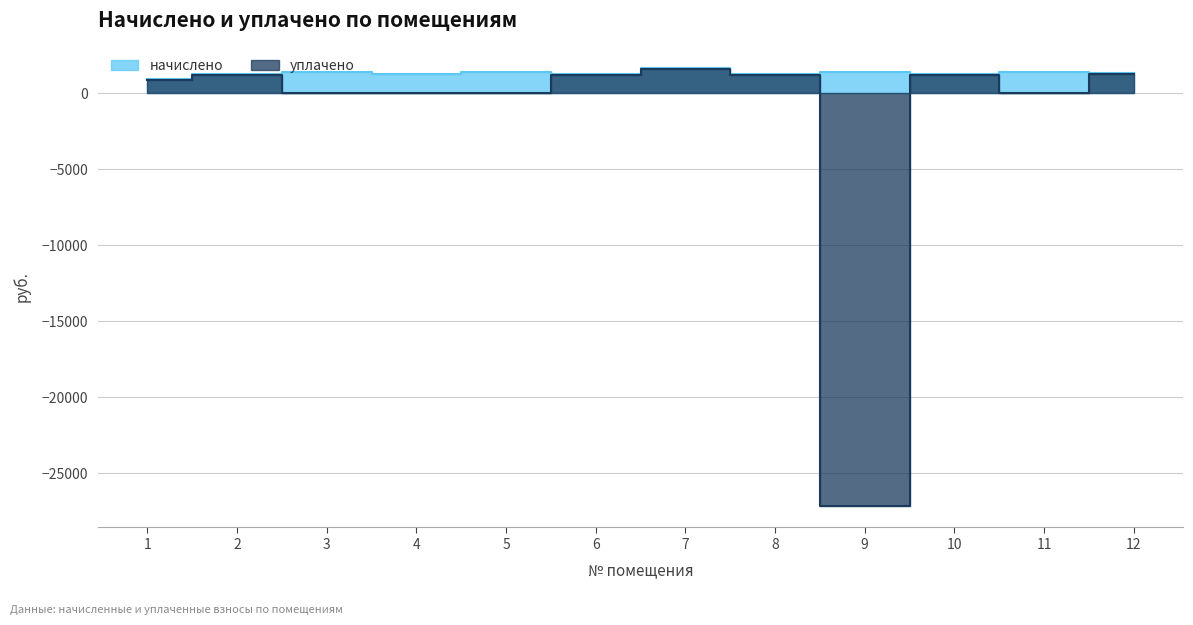

Which category has the lowest value in the уплачено series?

9